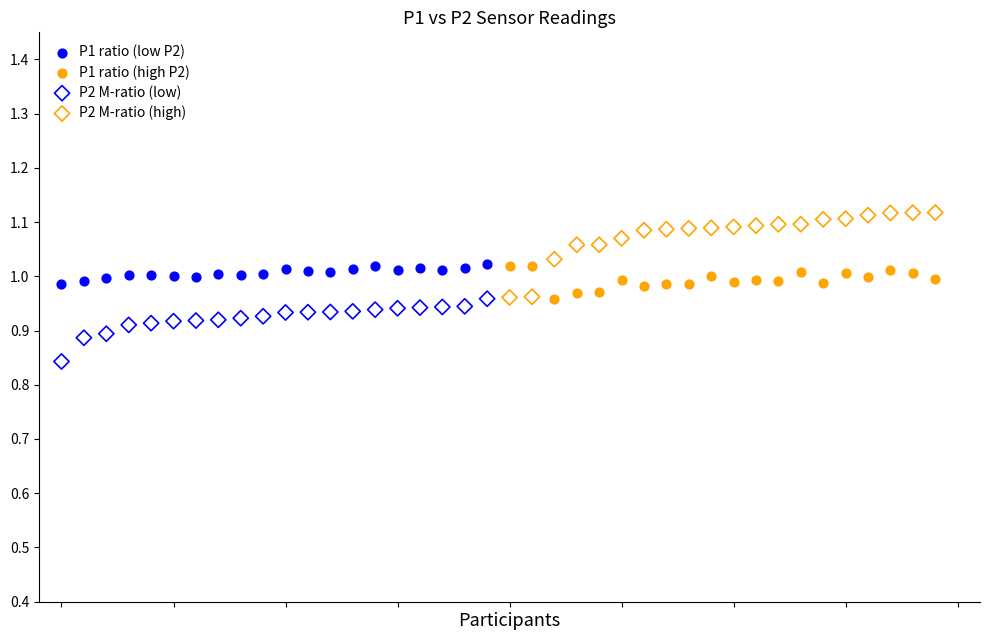

What are all the series names shown in the legend?

P1 ratio (low P2), P1 ratio (high P2), P2 M-ratio (low), P2 M-ratio (high)